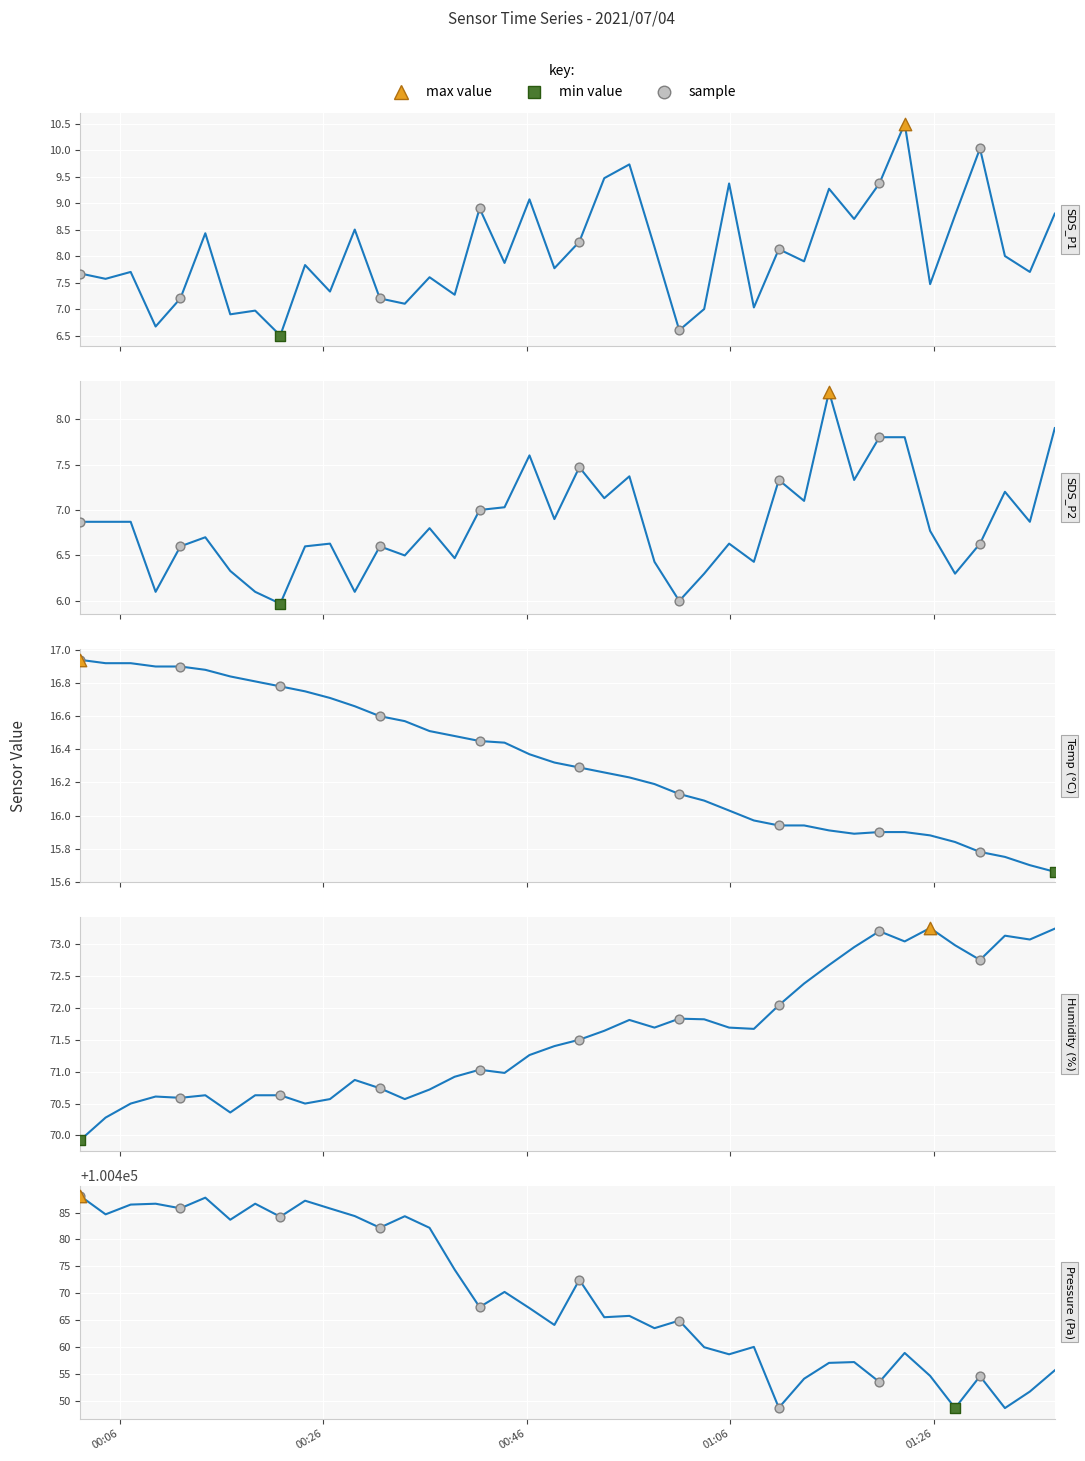

Is the value of SDS_P1 at 2021/07/04 00:58:32 greater than the value of BME280_temperature at 2021/07/04 00:11:57?

No